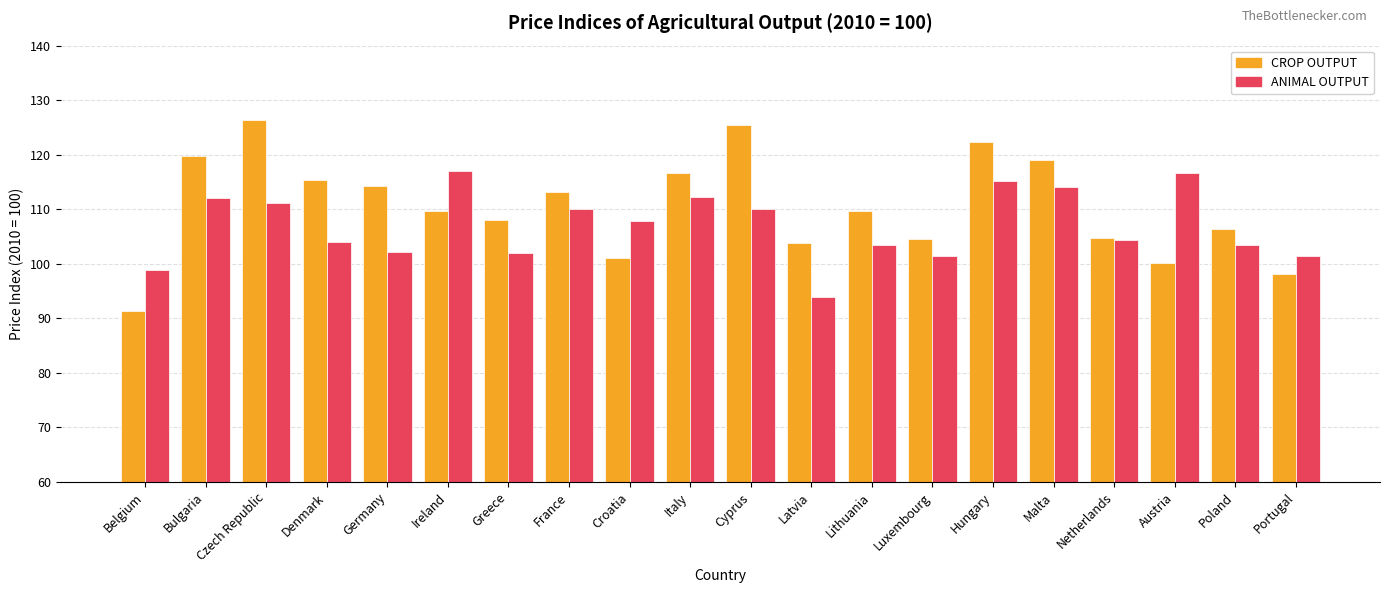

At how many categories does at least one series exceed 93?

20